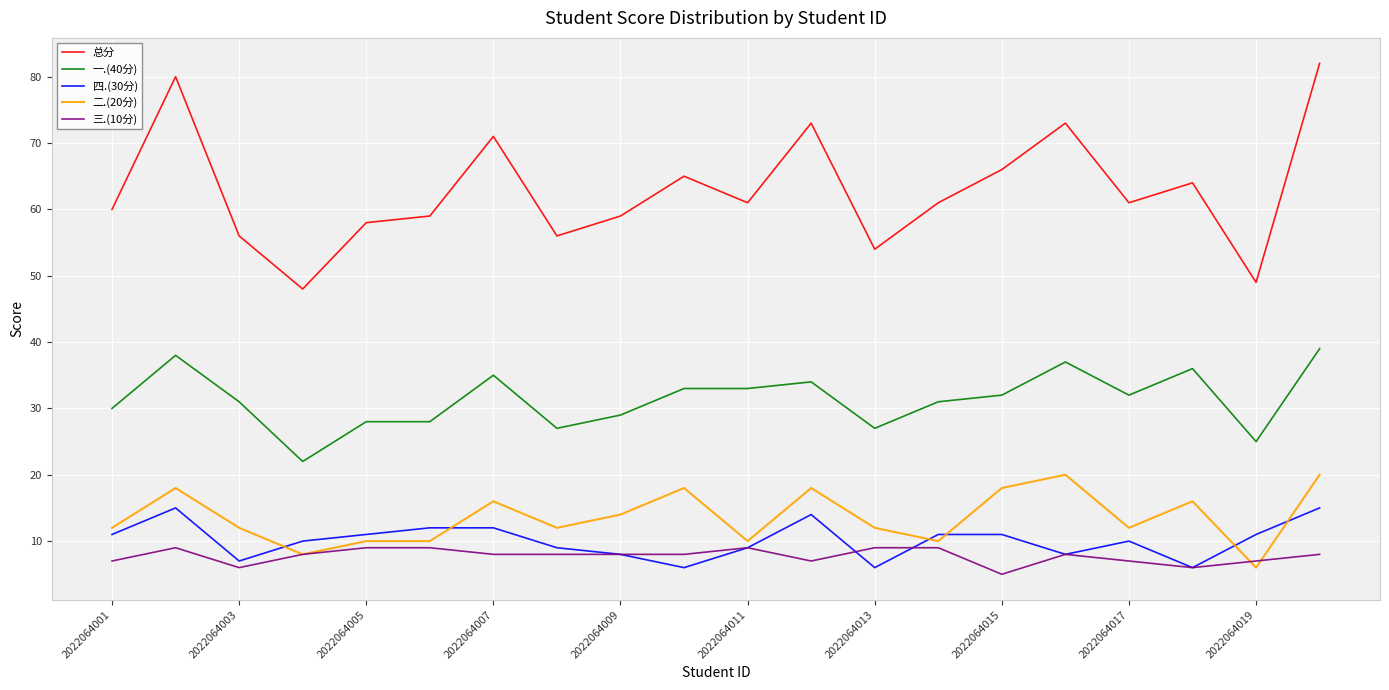

True or false: 总分 and 一.(40分) intersect in this chart.

False